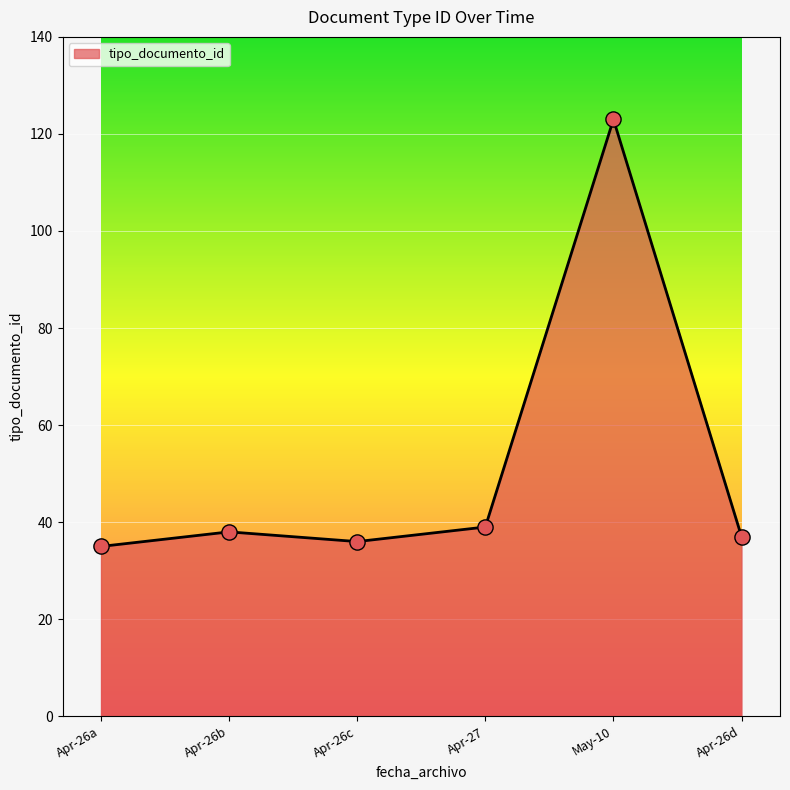

What is the change in value from Apr-26b to May-10?

+85